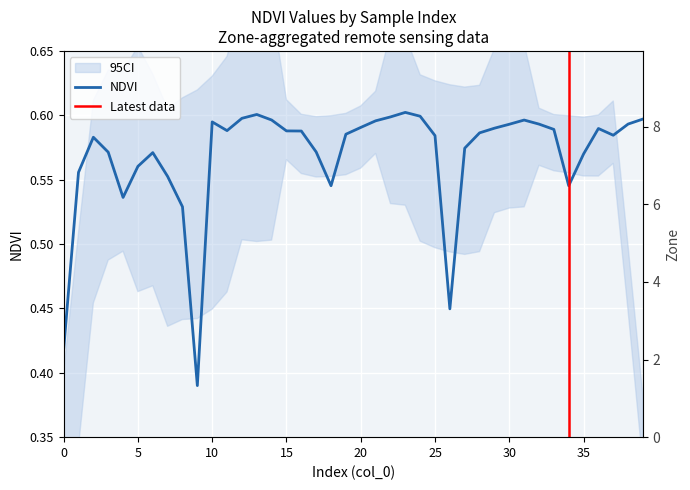

Reading left to right, transcribe all the data shown in this chart.

0=0.4	1=0.6	2=0.6	3=0.6	4=0.5	5=0.6	6=0.6	7=0.6	8=0.5	9=0.4	10=0.6	11=0.6	12=0.6	13=0.6	14=0.6	15=0.6	16=0.6	17=0.6	18=0.5	19=0.6	20=0.6	21=0.6	22=0.6	23=0.6	24=0.6	25=0.6	26=0.4	27=0.6	28=0.6	29=0.6	30=0.6	31=0.6	32=0.6	33=0.6	34=0.5	35=0.6	36=0.6	37=0.6	38=0.6	39=0.6